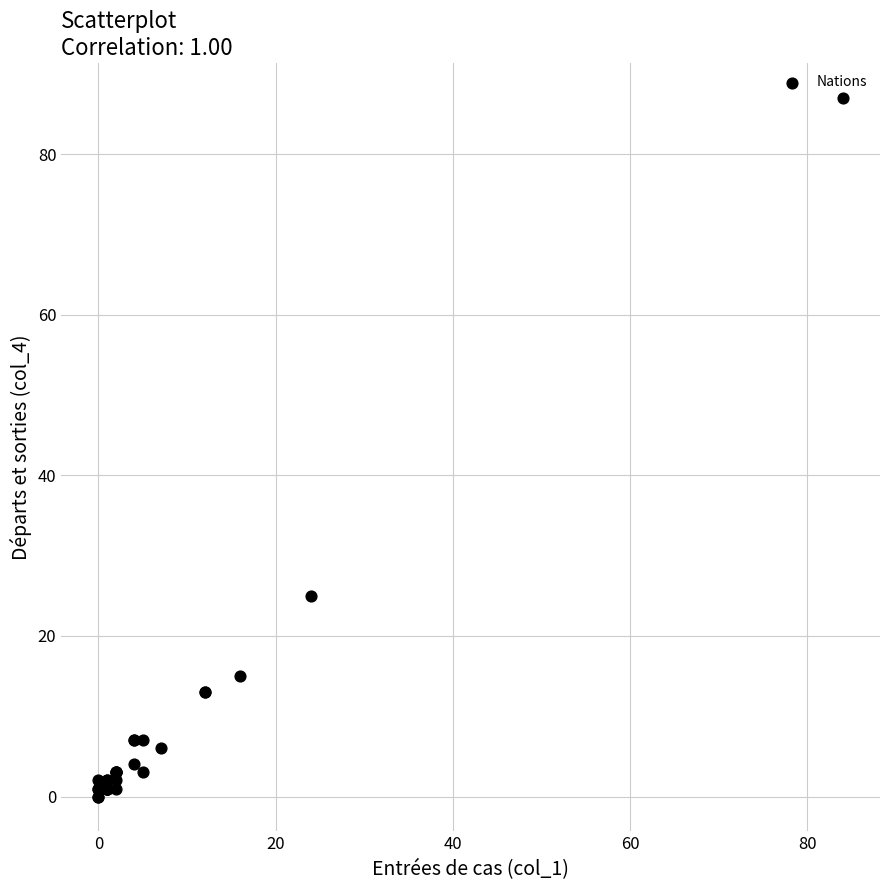

What Y value in the scatter plot is closest to 43?

25